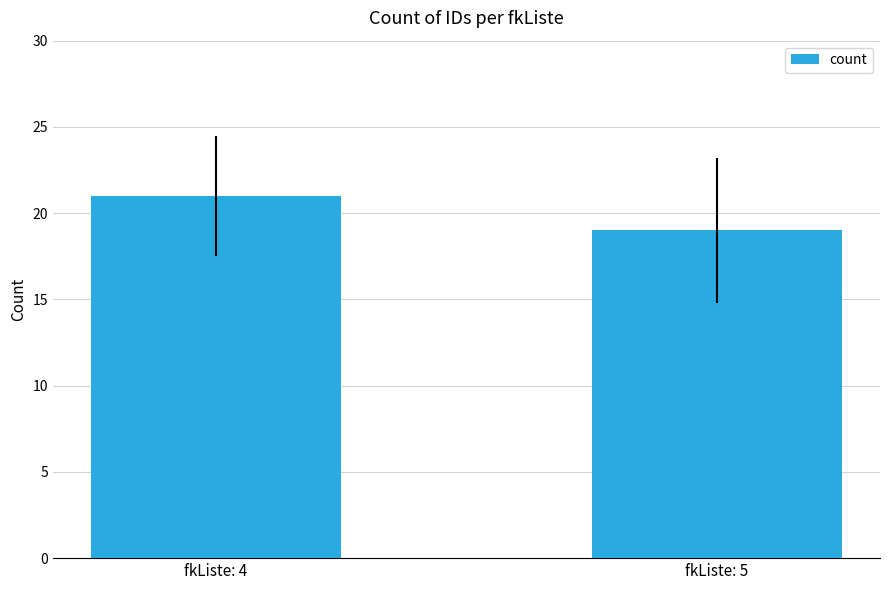

Approximately how many times larger is the value at fkListe: 5 compared to fkListe: 4?

0.9